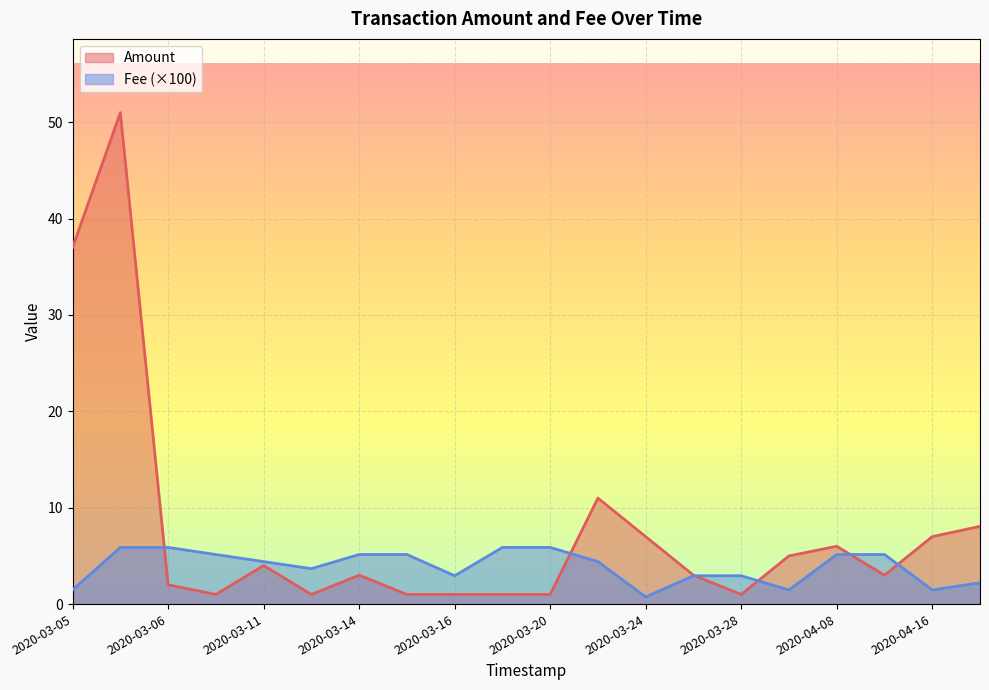

Where is Amount nearest to the value 26?

2020-03-05